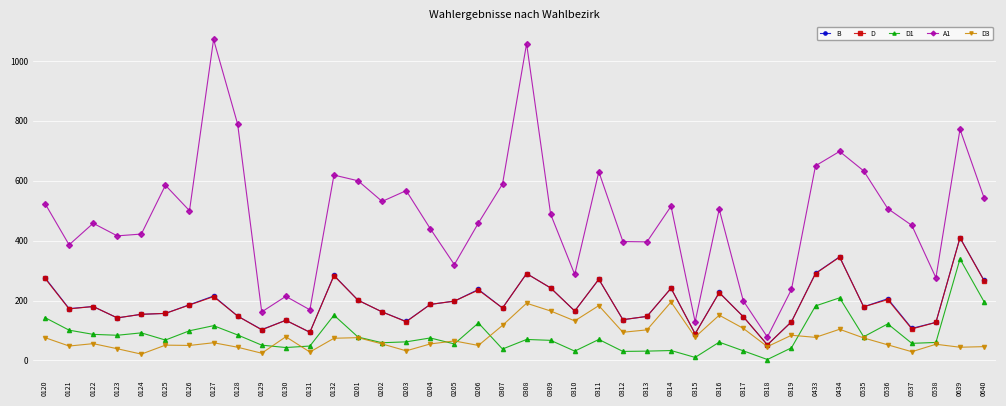

Which series has the largest total across all categories?

A1